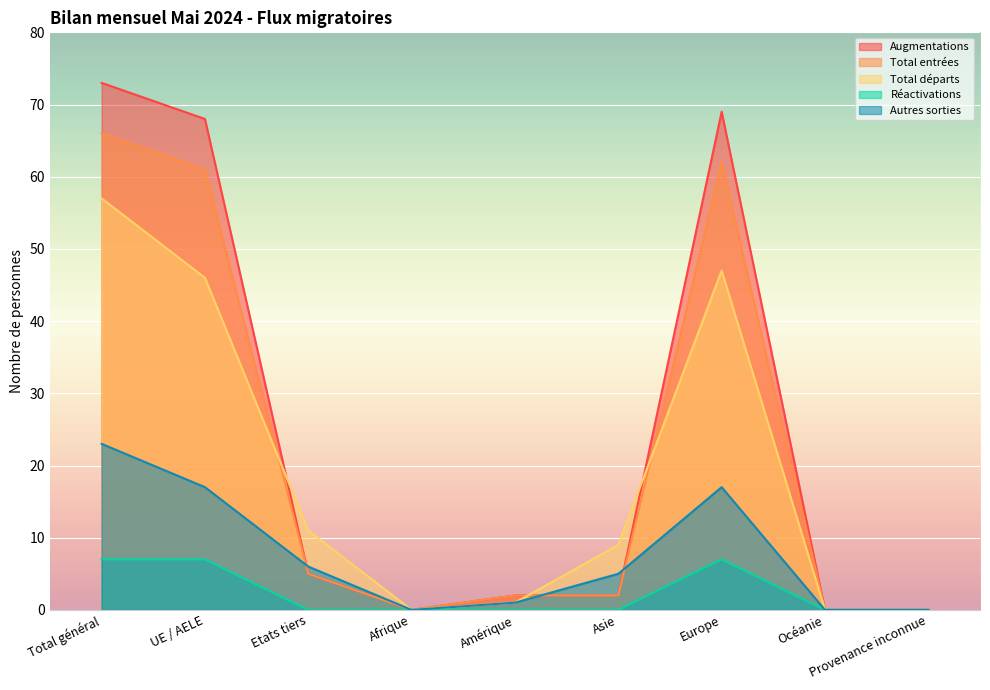

What is the sum of all Total départs values?

171